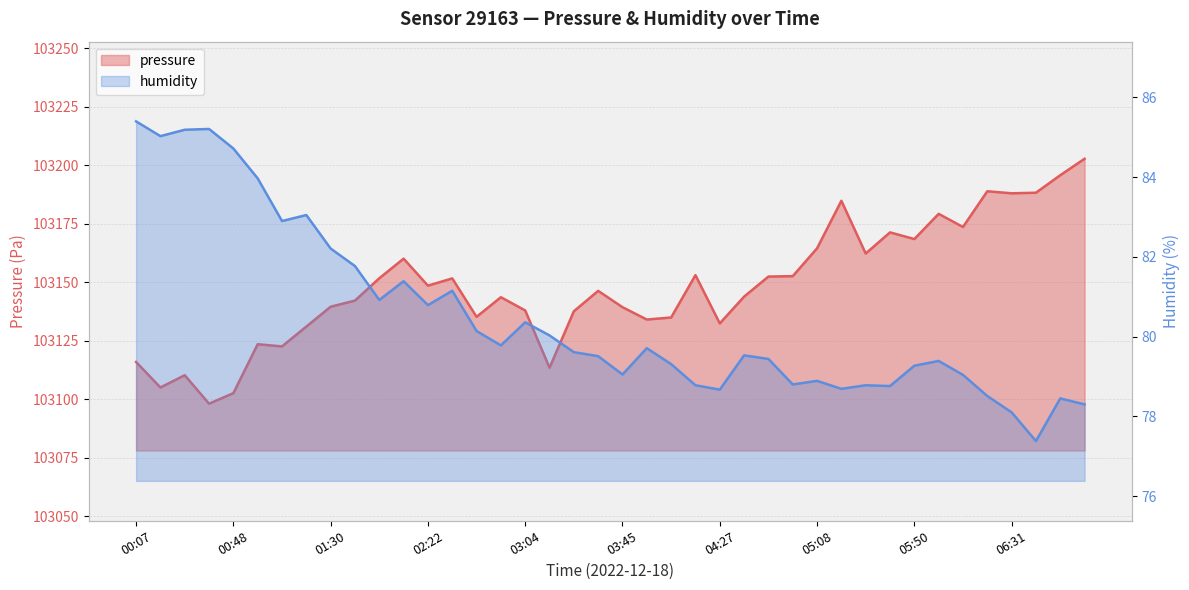

How many data points in humidity are less than 79?

12